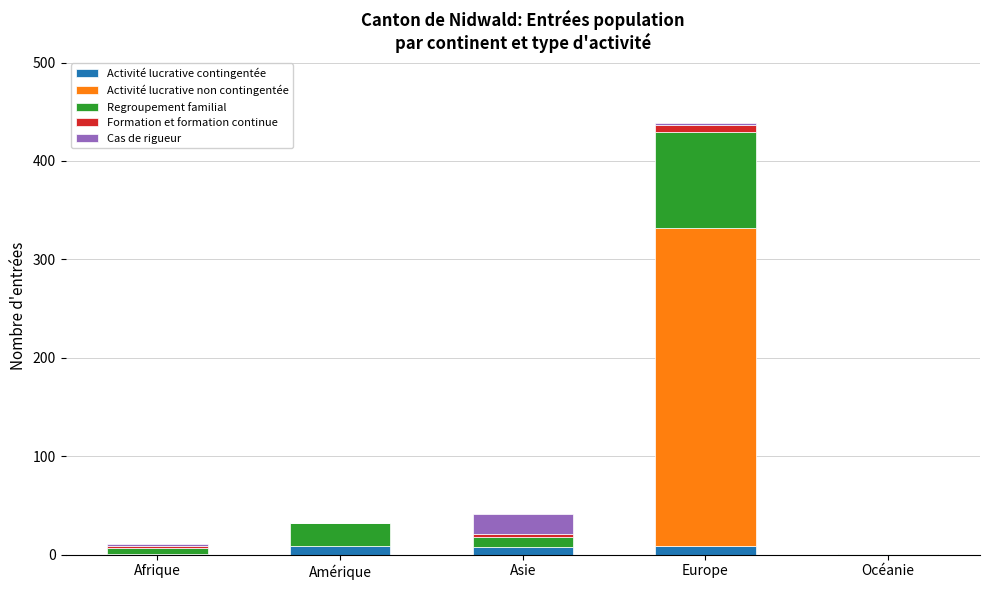

At which category is the sum across all series the highest?

Europe